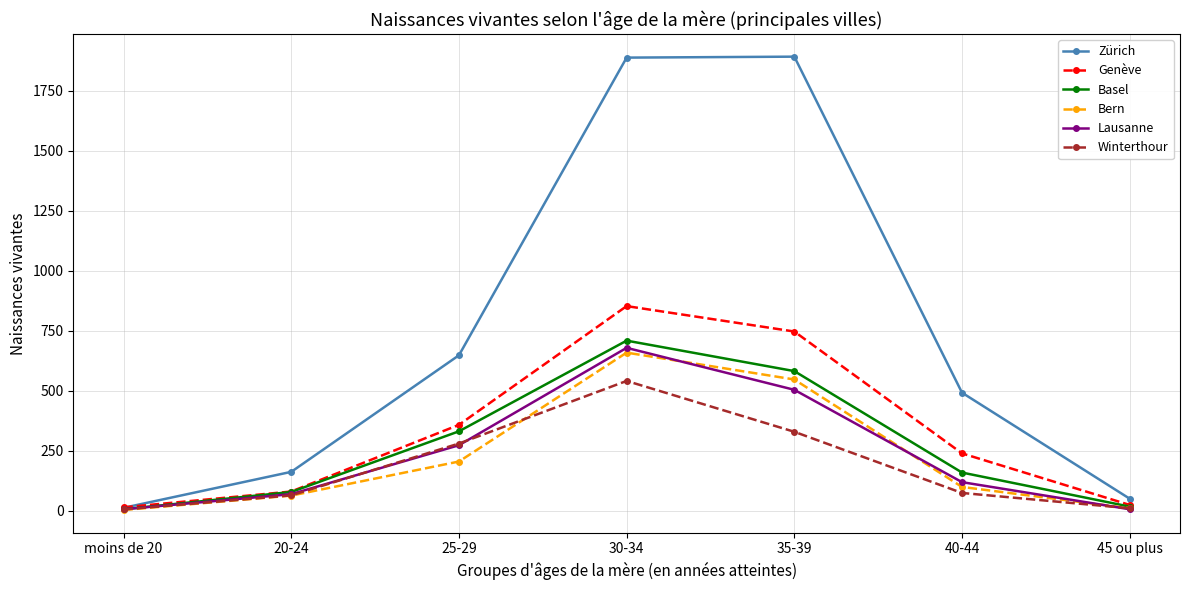

How many data points in Bern are less than 99?

3